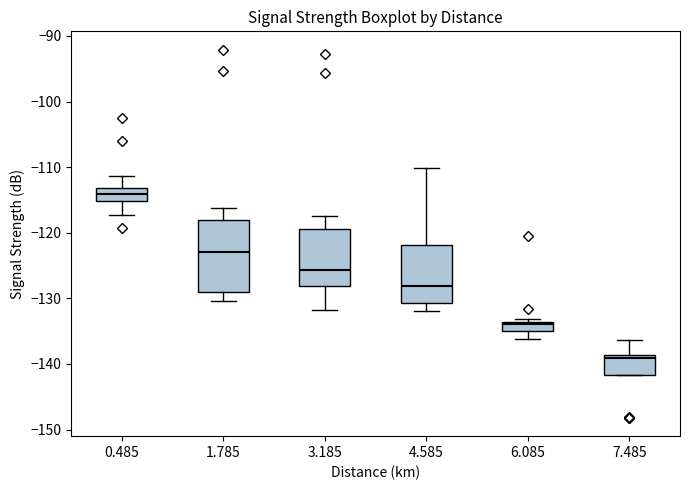

Where is the upper edge of the box at x = 7.485 on the y-axis? The values are not printed on the chart, so give them approximately, as read against the axis.

-139